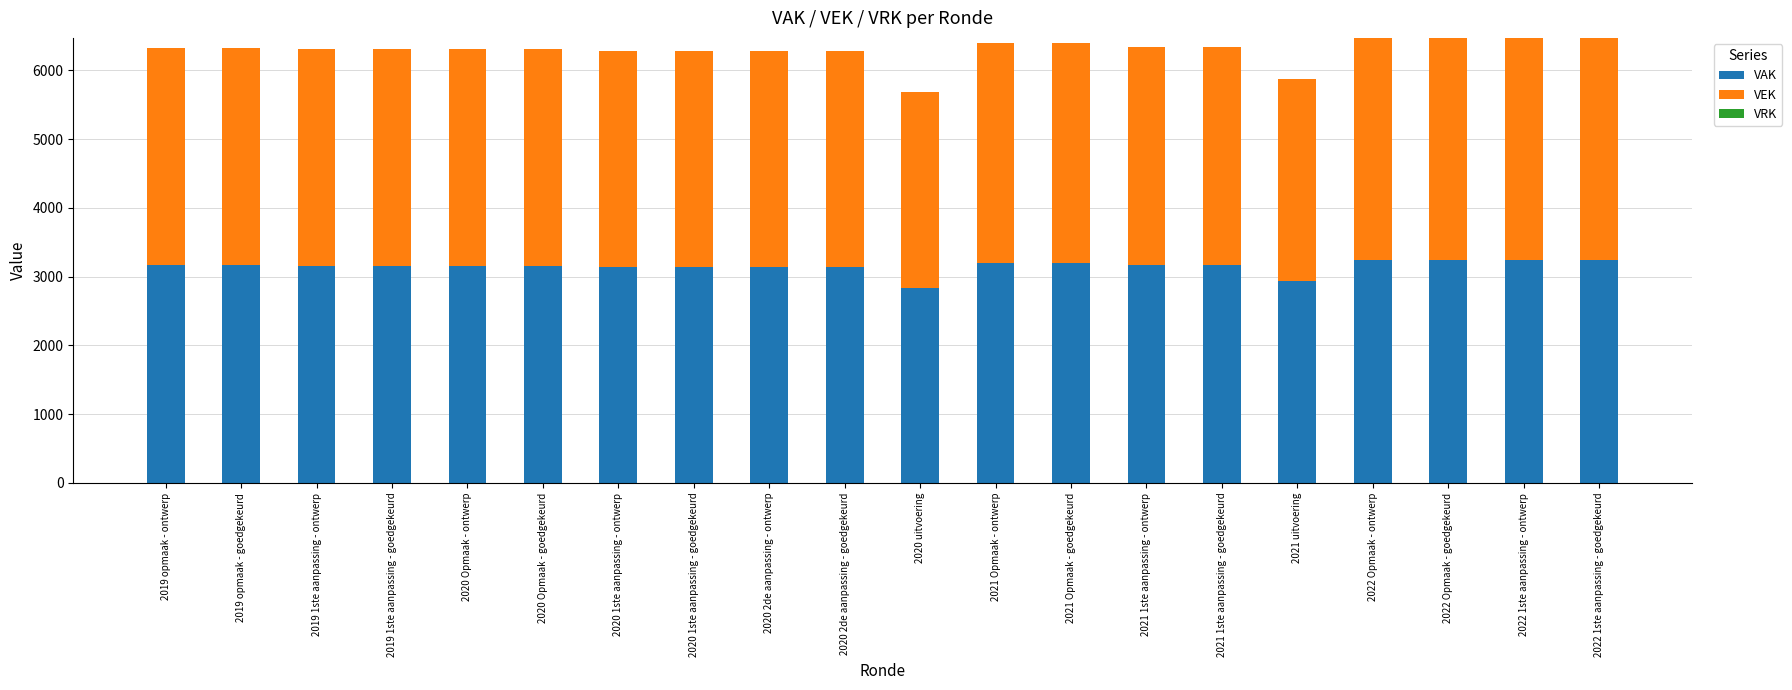

What is the difference between the second highest and second lowest values in the VAK series?

302